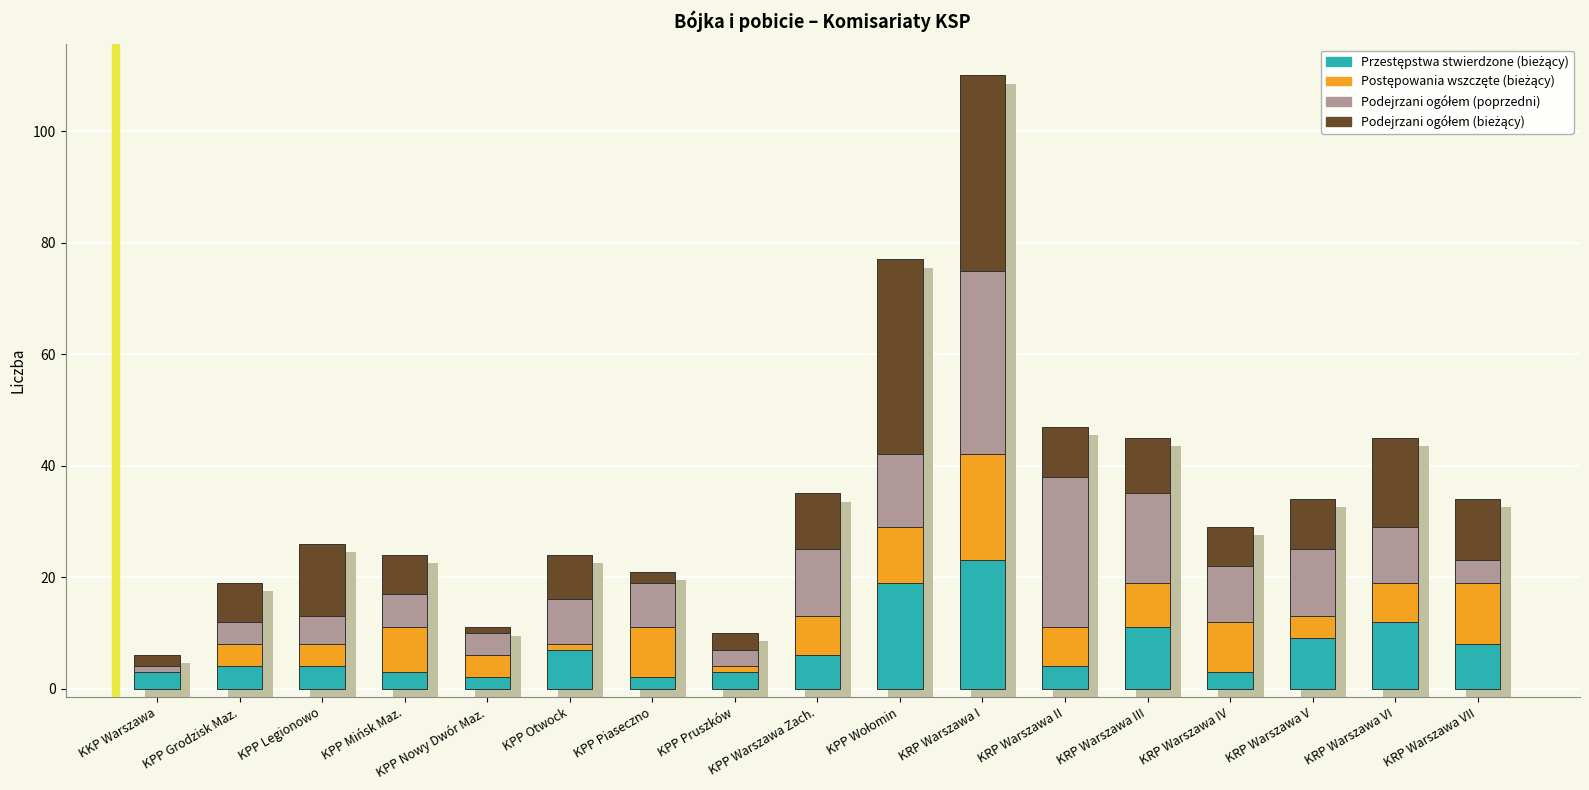

What is the spread (max minus min) of values at KPP Piaseczno?

7